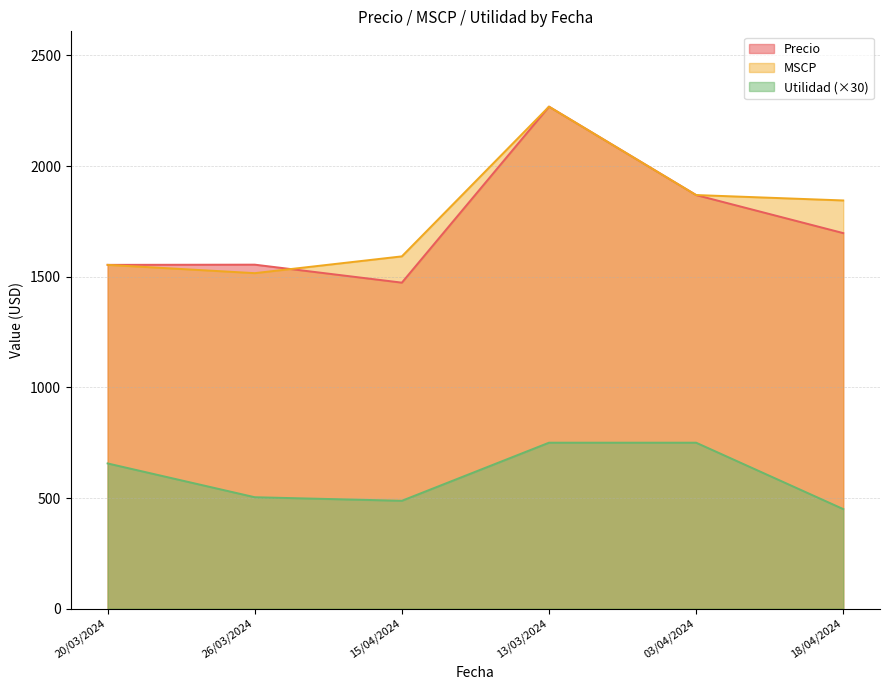

Is it true that MSCP equals 5203.4 at 18/04/2024?

False